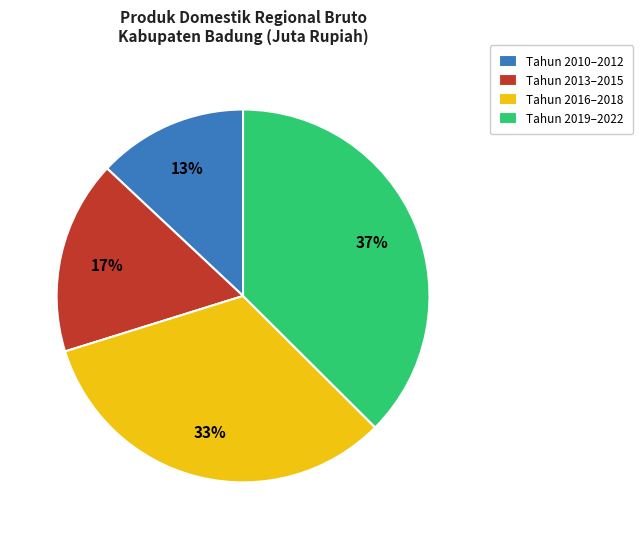

Which category has the smallest portion of the pie?

Tahun 2010–2012